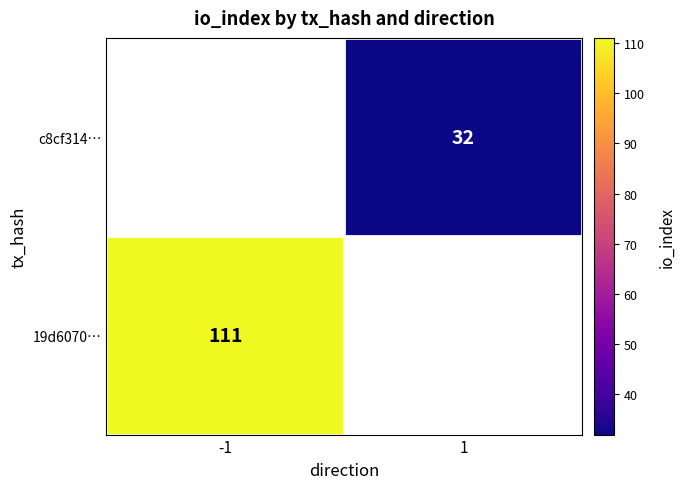

True or false: 19d6070… has a value of 111 at -1.

True